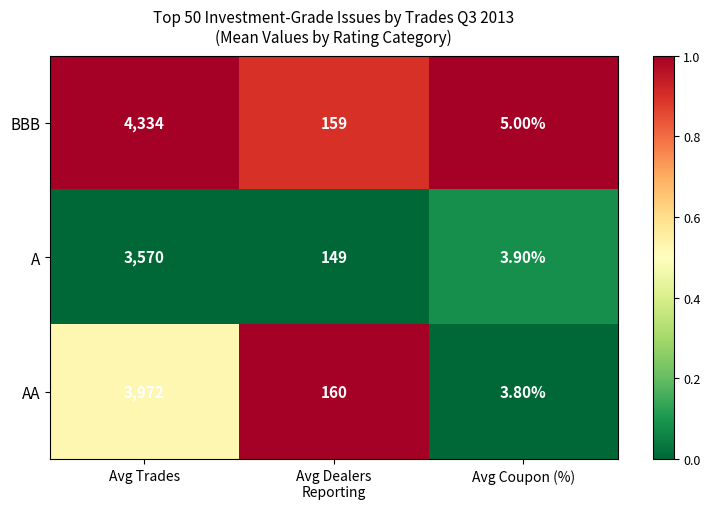

What is the difference between the AA values at Avg Coupon (%) and Avg Trades?

3968.2